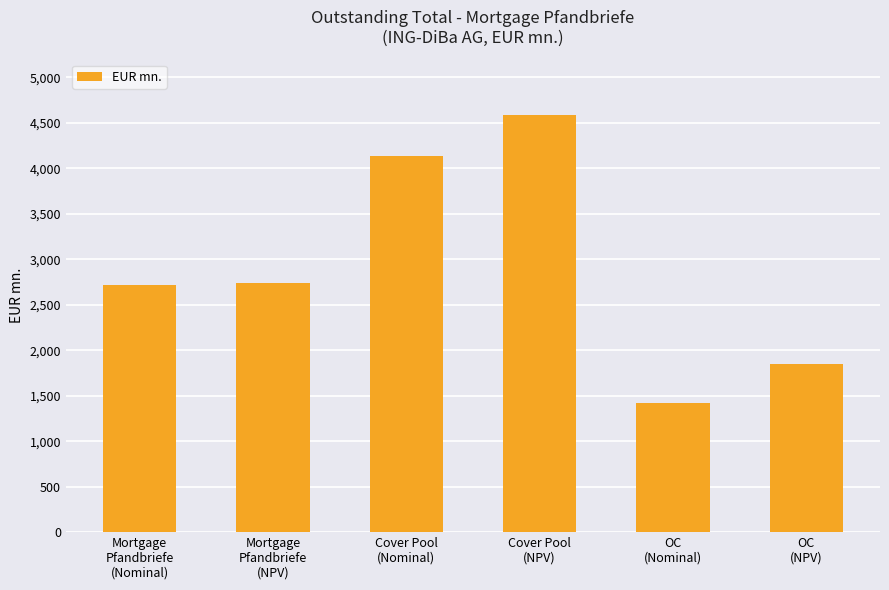

What is the difference between the values at Cover Pool
(NPV) and Cover Pool
(Nominal)?

450.0